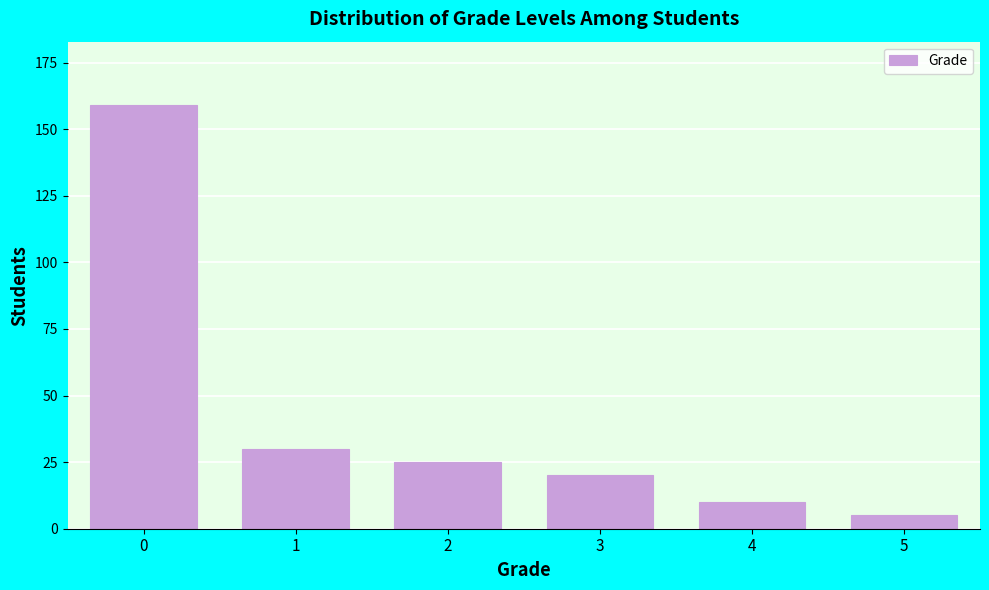

Reading left to right, list all the values displayed in this chart.

159	30	25	20	10	5